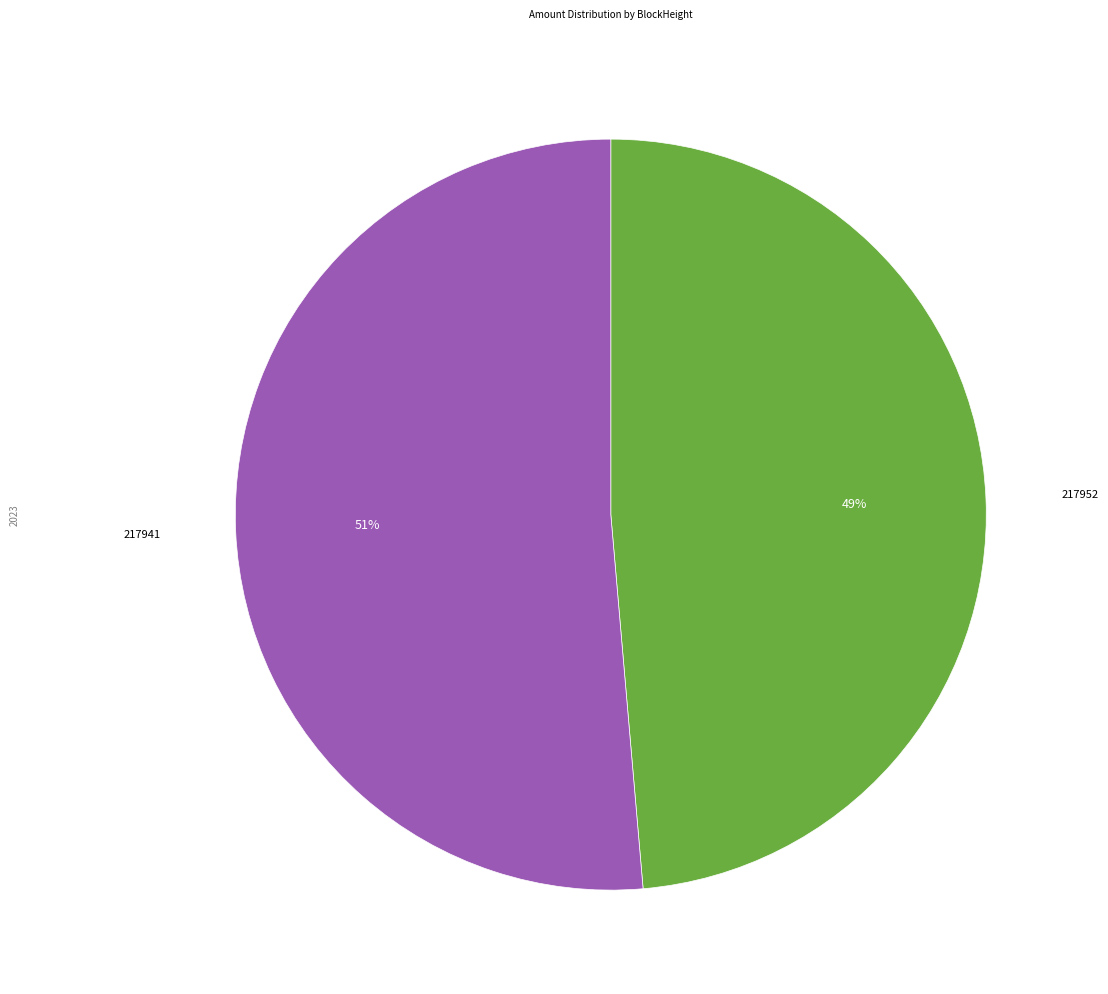

To the nearest percent, what percentage of the pie is 217941?

51%